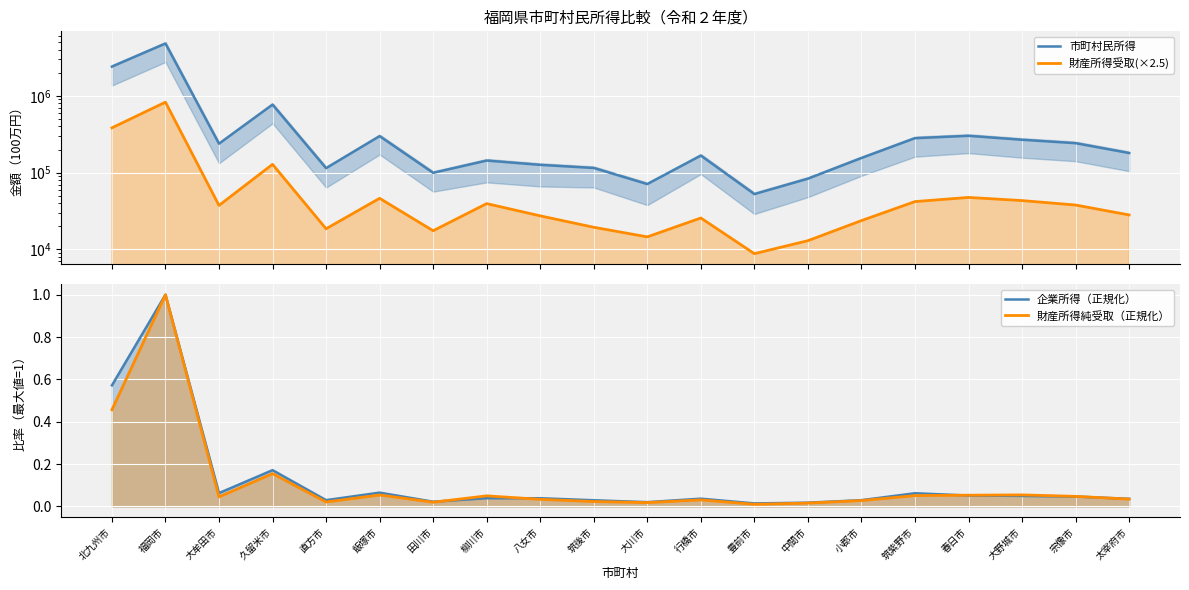

Reading left to right, extract all data points from this chart.

市町村民所得: 北九州市=2405291.0	福岡市=4809073.0	大牟田市=238320.0	久留米市=769550.0	直方市=114375.0	飯塚市=298889.0	田川市=99486.0	柳川市=143687.0	八女市=126317.0	筑後市=115070.0	大川市=70956.0	行橋市=166872.0	豊前市=52563.0	中間市=83453.0	小郡市=155096.0	筑紫野市=281245.0	春日市=301822.0	大野城市=268170.0	宗像市=241990.0	太宰府市=180115.0
財産所得受取(×2.5): 北九州市=383717.5	福岡市=829015.0	大牟田市=37445.0	久留米市=128410.0	直方市=18575.0	飯塚市=46342.5	田川市=17510.0	柳川市=39525.0	八女市=27367.5	筑後市=19437.5	大川市=14575.0	行橋市=25675.0	豊前市=8802.5	中間市=12997.5	小郡市=23742.5	筑紫野市=41997.5	春日市=47580.0	大野城市=43285.0	宗像市=37877.5	太宰府市=28140.0
企業所得（正規化）: 北九州市=0.6	福岡市=1.0	大牟田市=0.1	久留米市=0.2	直方市=0.0	飯塚市=0.1	田川市=0.0	柳川市=0.0	八女市=0.0	筑後市=0.0	大川市=0.0	行橋市=0.0	豊前市=0.0	中間市=0.0	小郡市=0.0	筑紫野市=0.1	春日市=0.1	大野城市=0.1	宗像市=0.0	太宰府市=0.0
財産所得純受取（正規化）: 北九州市=0.5	福岡市=1.0	大牟田市=0.0	久留米市=0.2	直方市=0.0	飯塚市=0.1	田川市=0.0	柳川市=0.1	八女市=0.0	筑後市=0.0	大川市=0.0	行橋市=0.0	豊前市=0.0	中間市=0.0	小郡市=0.0	筑紫野市=0.1	春日市=0.1	大野城市=0.1	宗像市=0.0	太宰府市=0.0